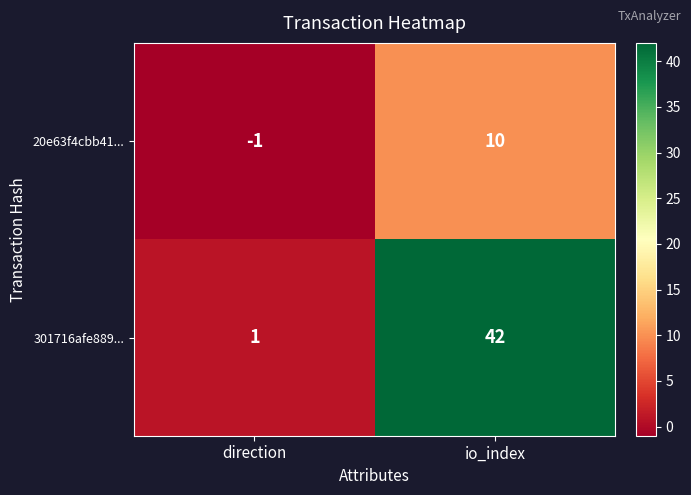

What is the difference between the maximum and minimum values in the 20e63f4cbb41... series?

11